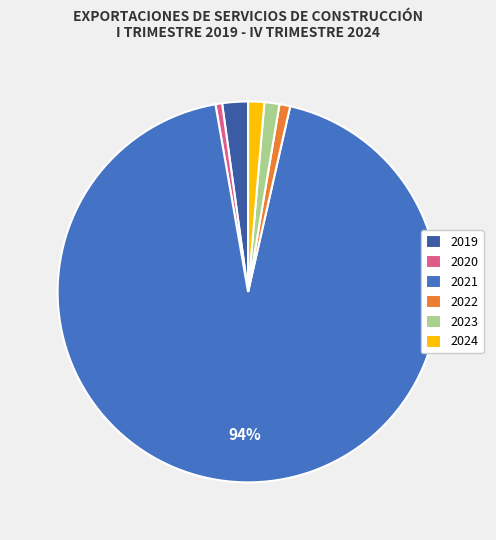

Combined, what portion of the pie is 2020 and 2022?

1.5%